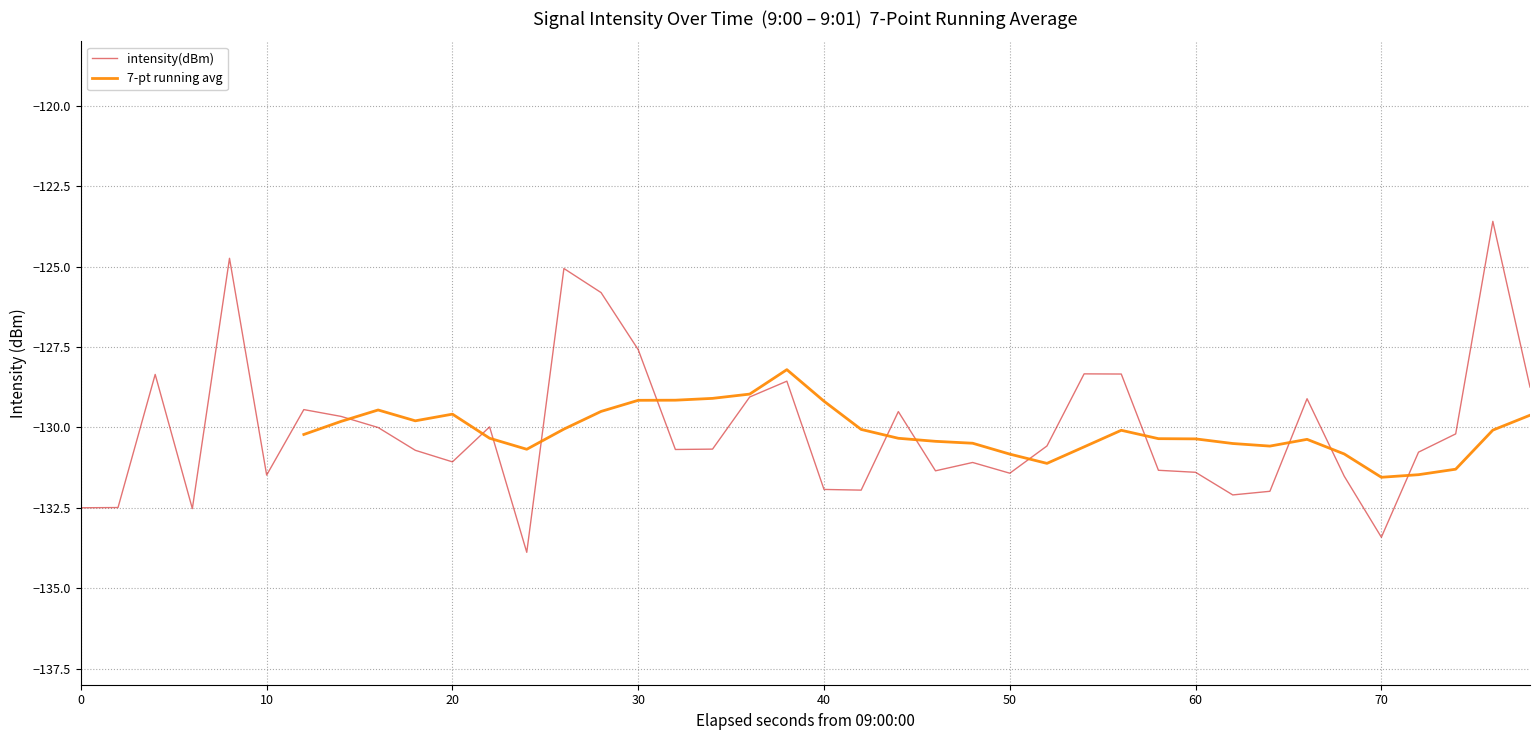

What is the minimum value for intensity(dBm)?

-133.9